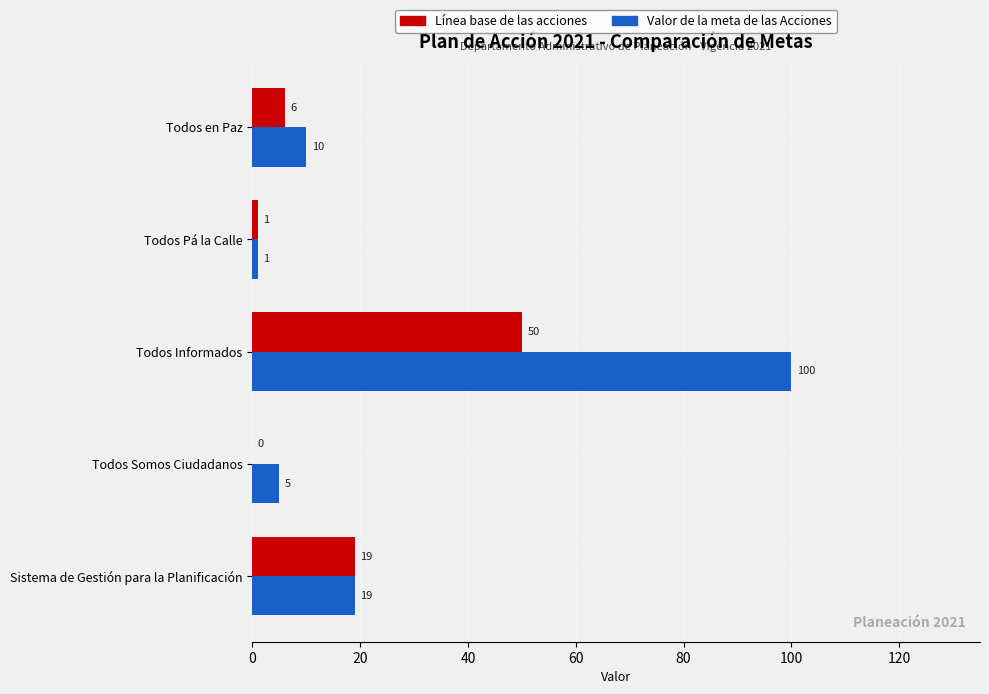

Which series has the largest total across all categories?

Valor de la meta de las Acciones